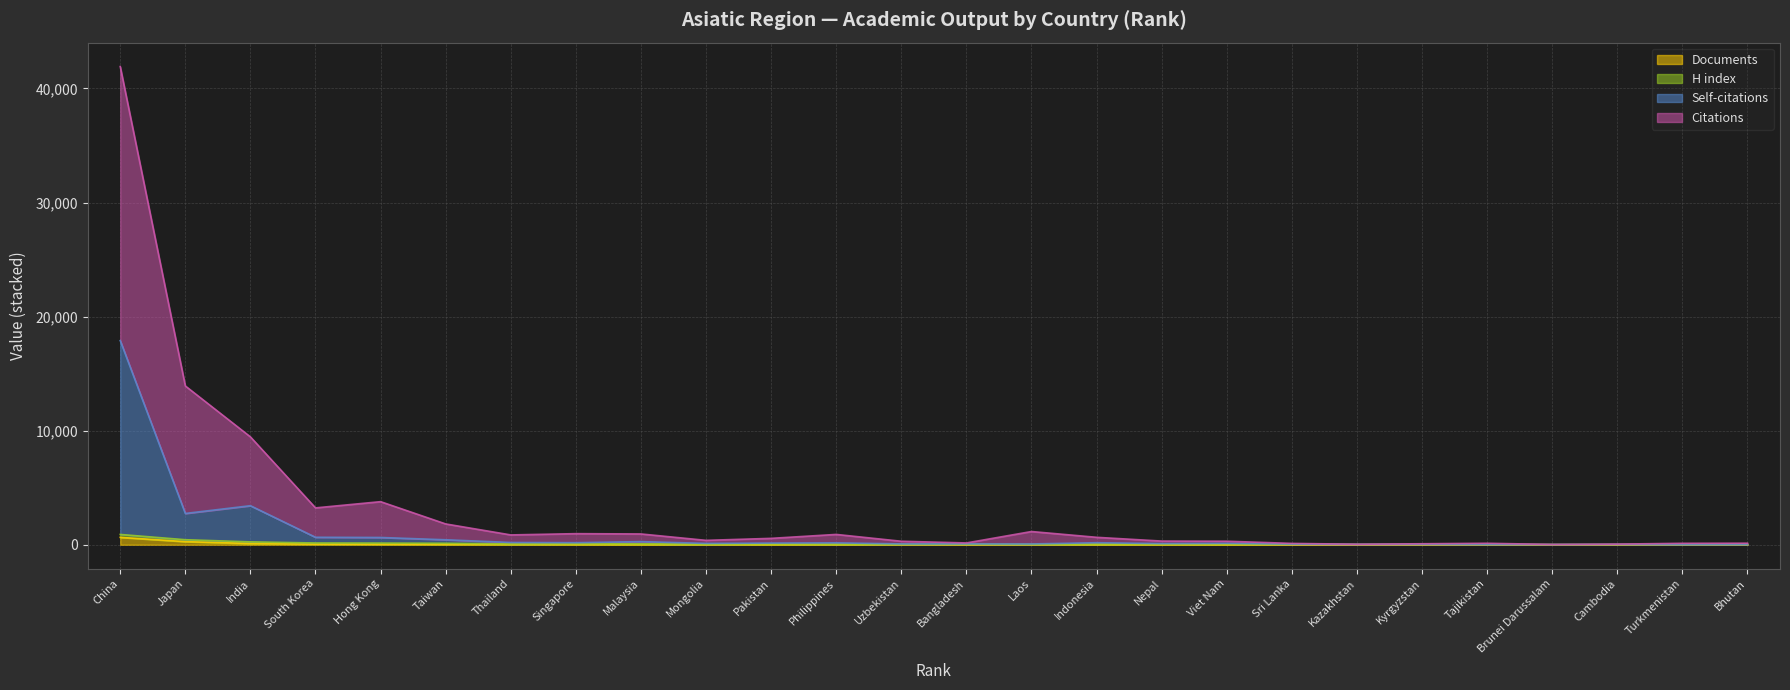

What is the label of the 25th point from the right?

Japan